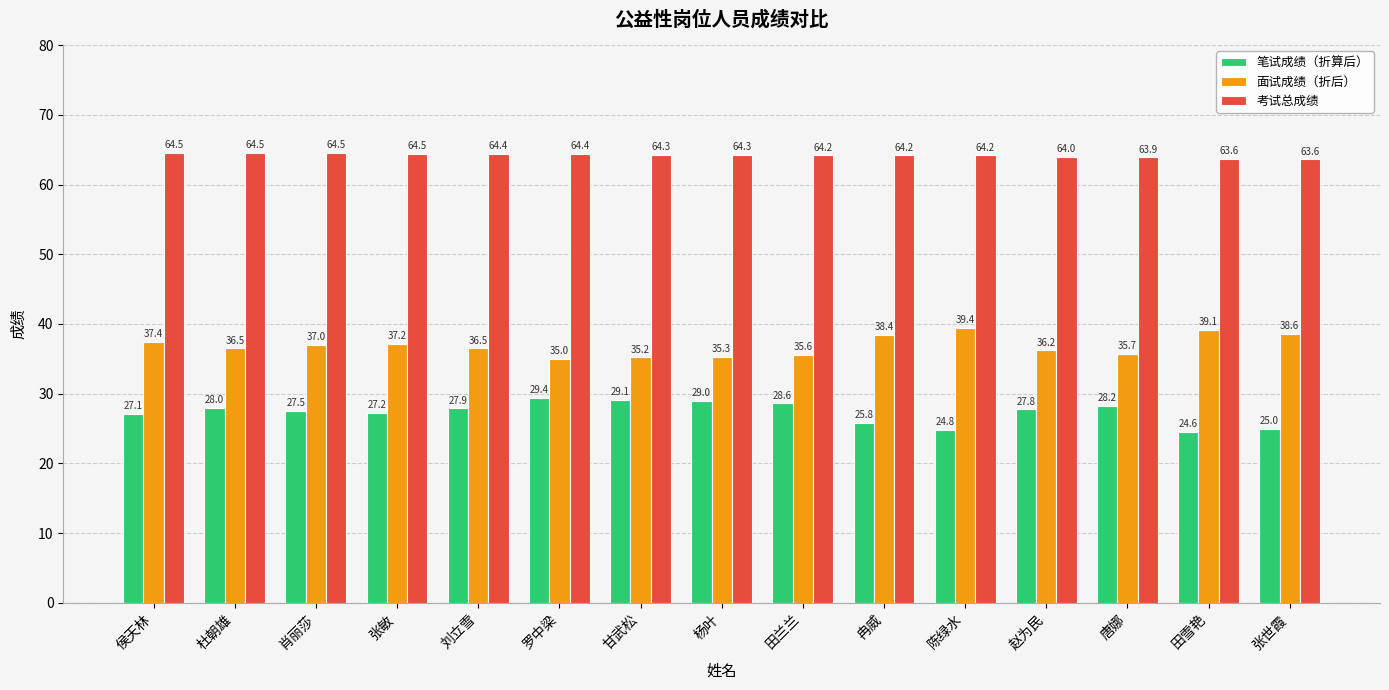

Which series has the largest total across all categories?

考试总成绩